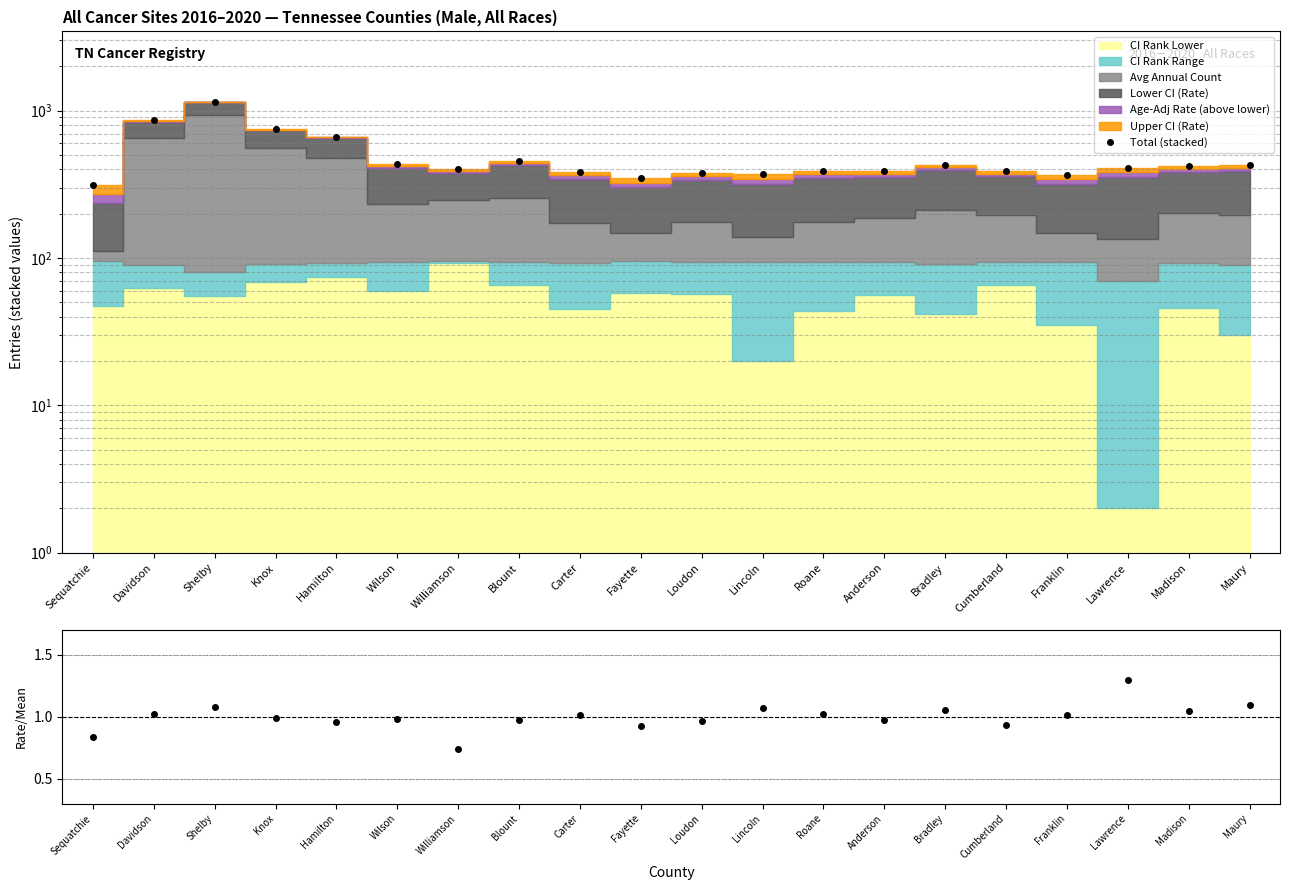

Reading left to right, transcribe all the data shown in this chart.

Total (stacked): 312.3	858.6	1151.6	753.2	667.2	435.8	401.4	453.8	386.1	347.8	379.4	372.0	391.4	392.6	431.0	392.3	368.5	411.6	420.1	425.8
Rate / Mean Rate: 0.8	1.0	1.1	1.0	1.0	1.0	0.7	1.0	1.0	0.9	1.0	1.1	1.0	1.0	1.1	0.9	1.0	1.3	1.0	1.1